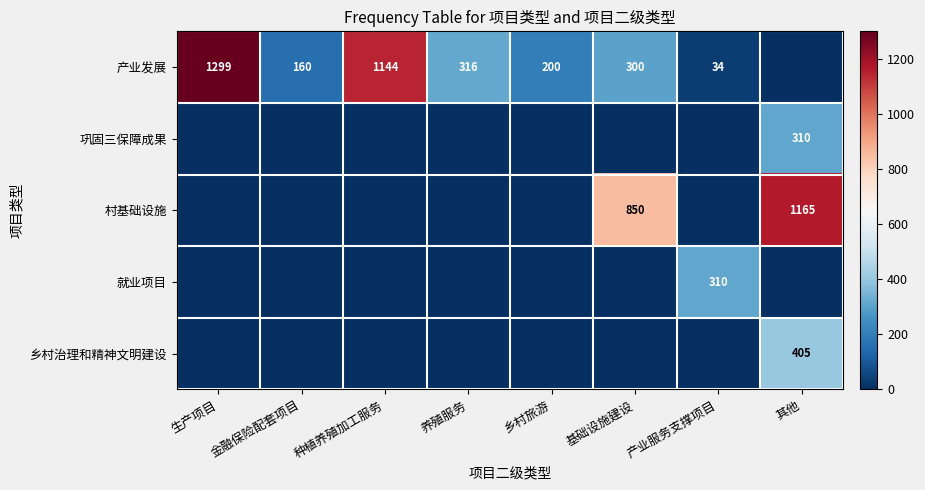

Is the value of 村基础设施 at 基础设施建设 greater than the value of 产业发展 at 基础设施建设?

Yes